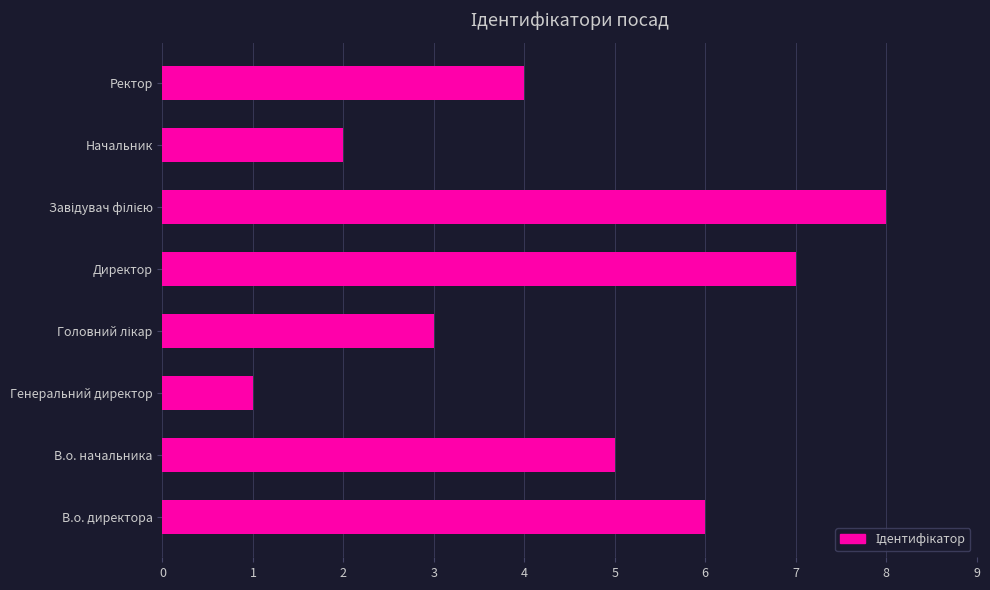

Between Ректор and В.о. начальника, which is larger?

В.о. начальника